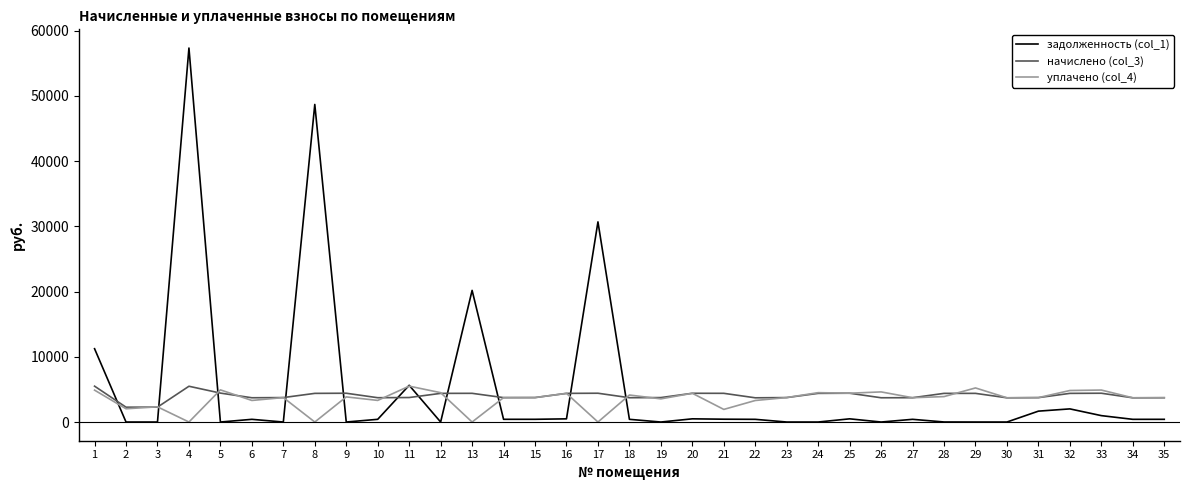

Is this an area chart (filled region under the line)?

No